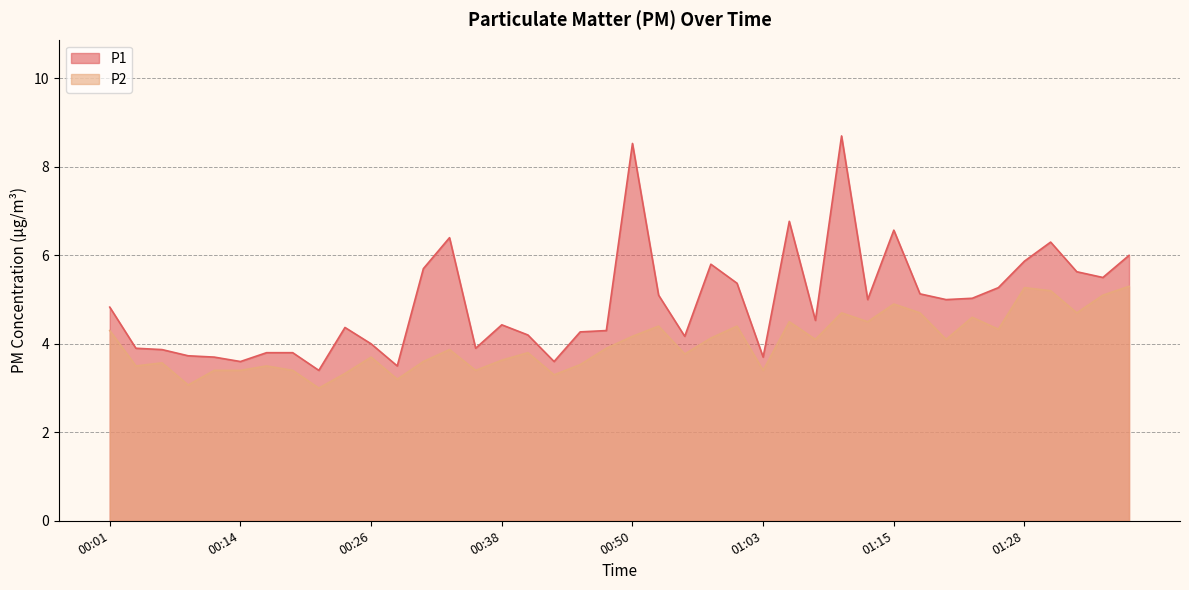

How many values in the P1 series exceed 4?

27